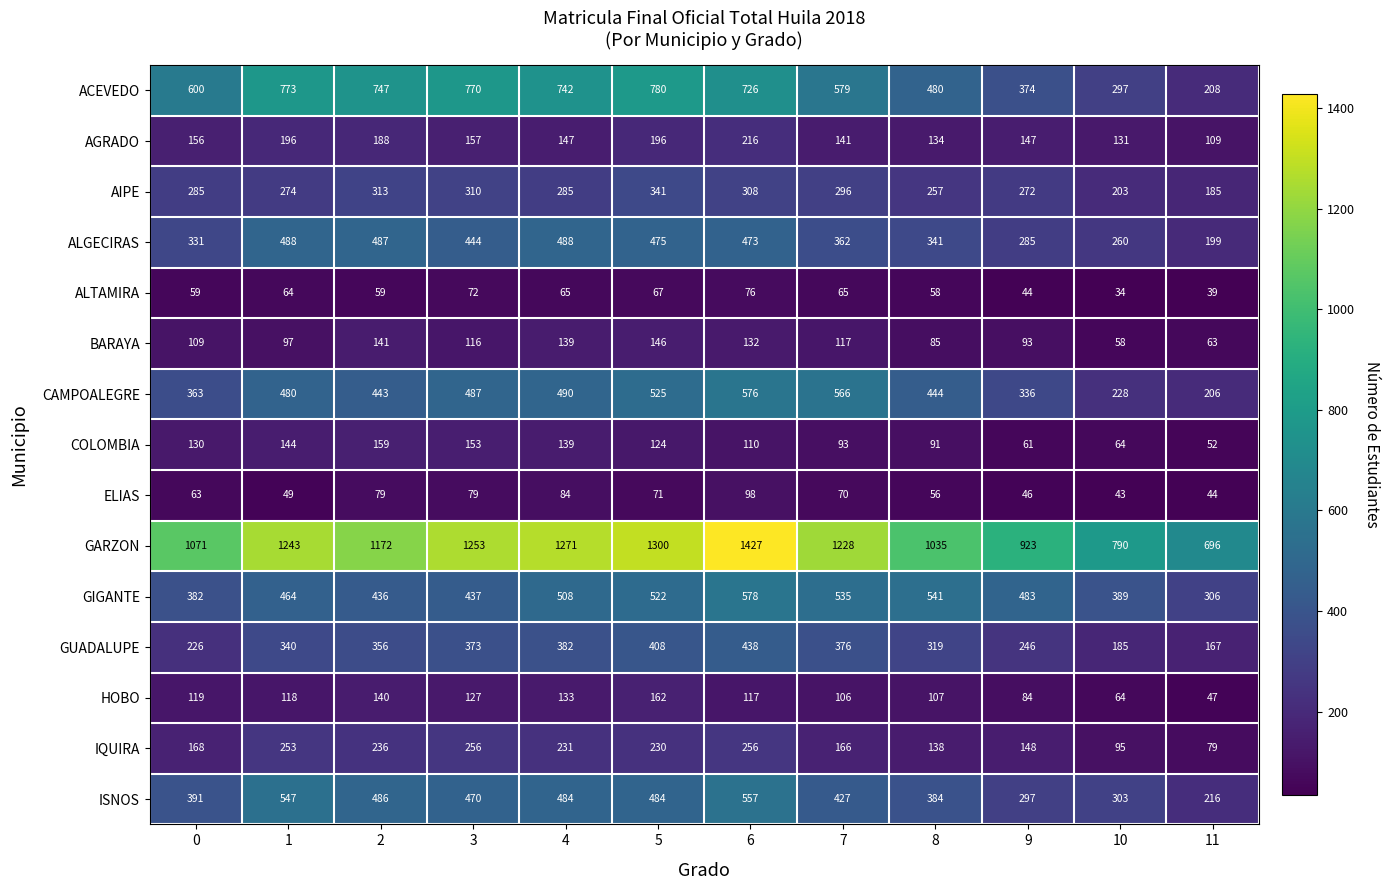

Is it true that GUADALUPE equals 329 at 10?

False